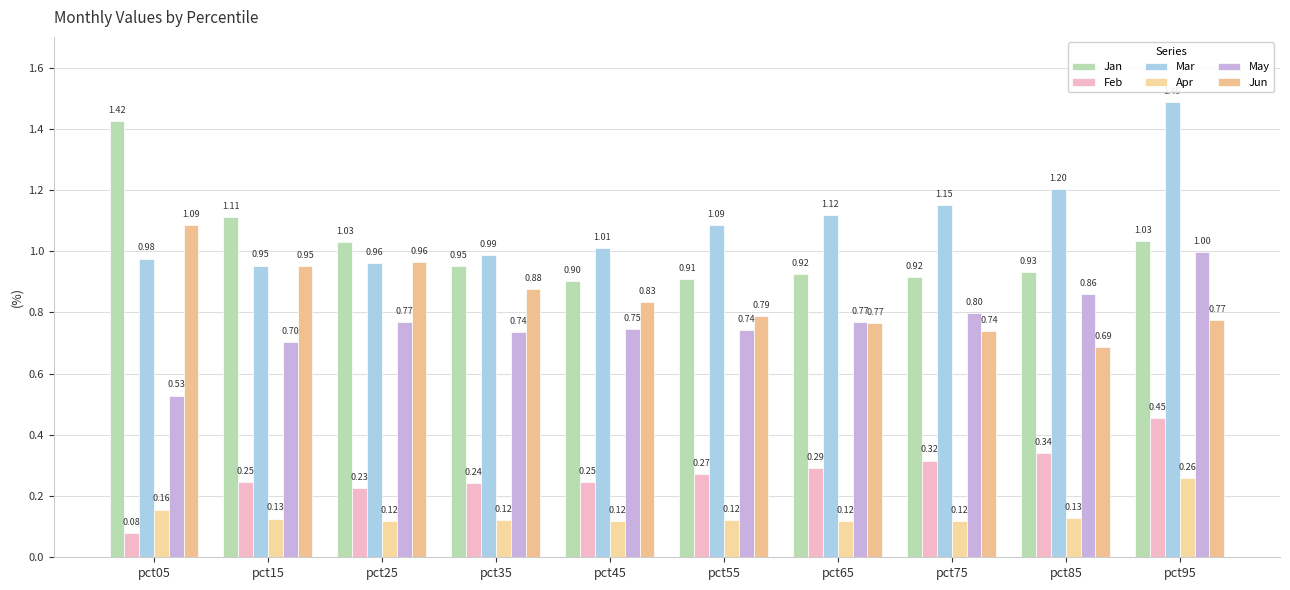

The value of Apr at pct15 is 0.2. True or false?

False